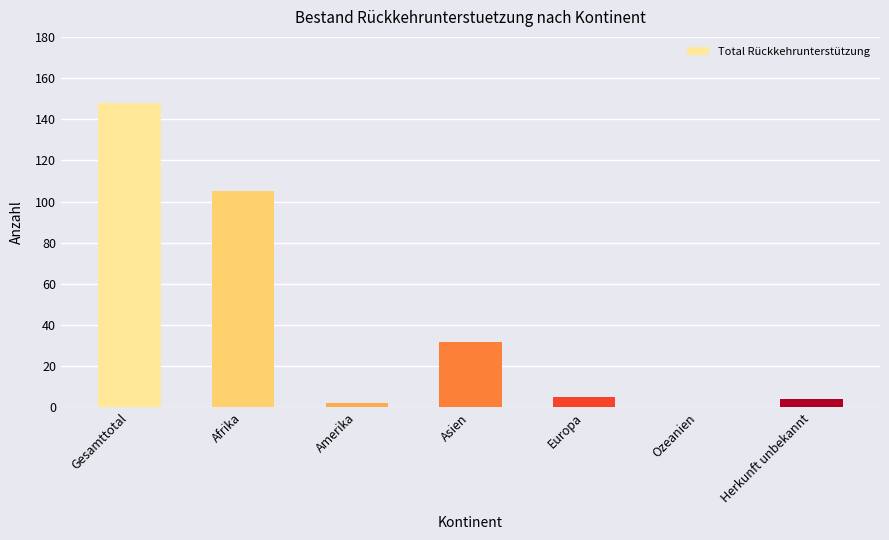

Which has a higher value, Europa or Asien?

Asien